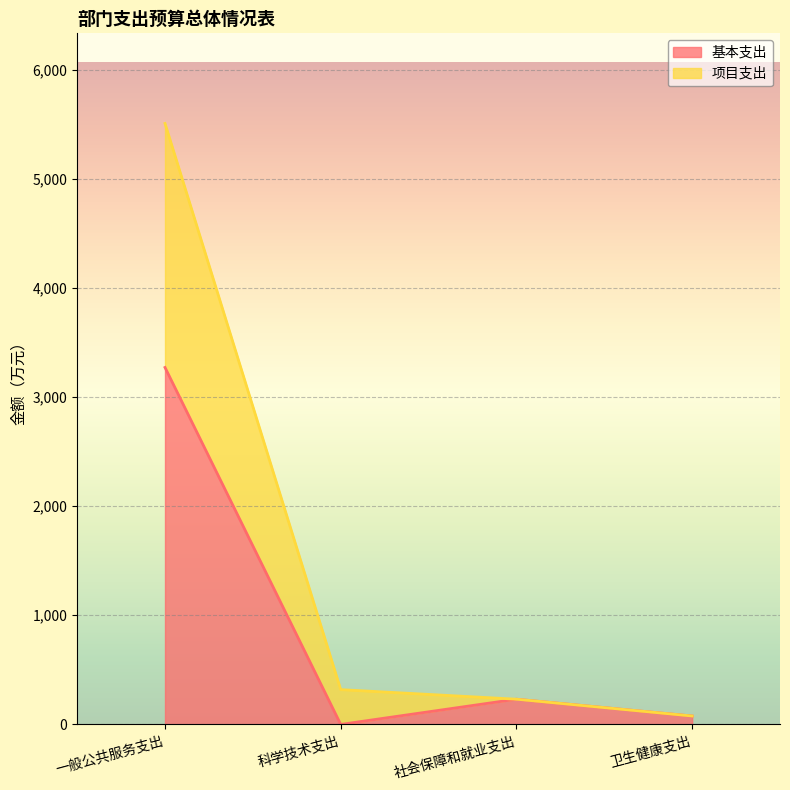

Which category has the highest value across all series?

一般公共服务支出